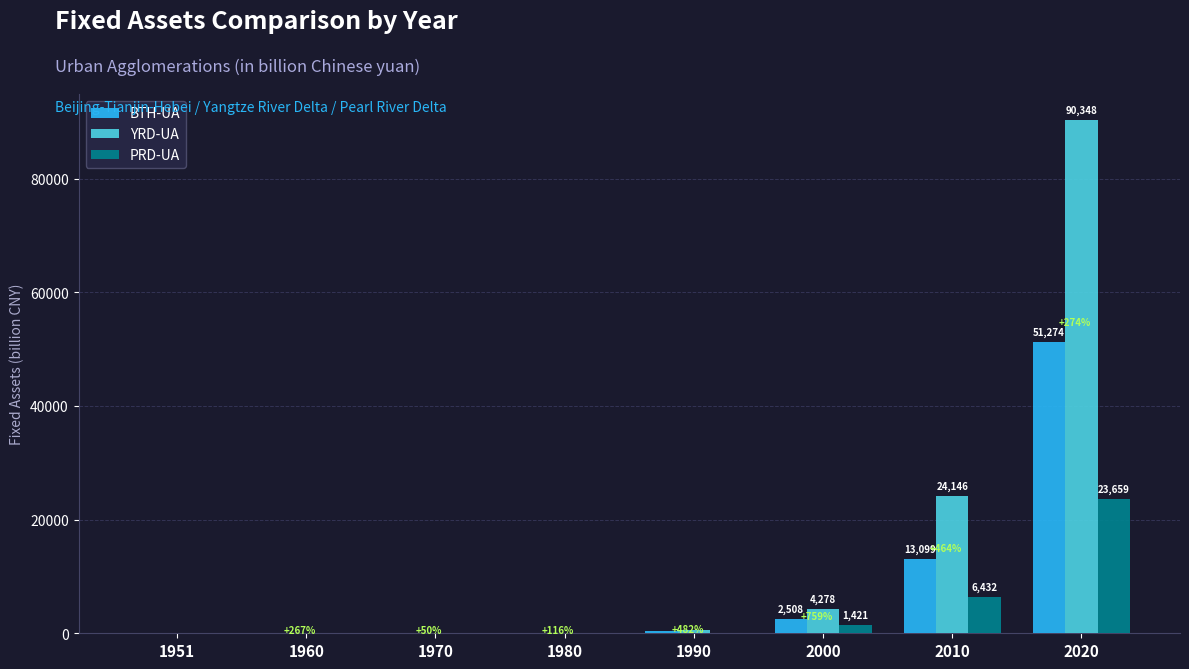

The value of PRD-UA at 2020 is 6324.4. True or false?

False